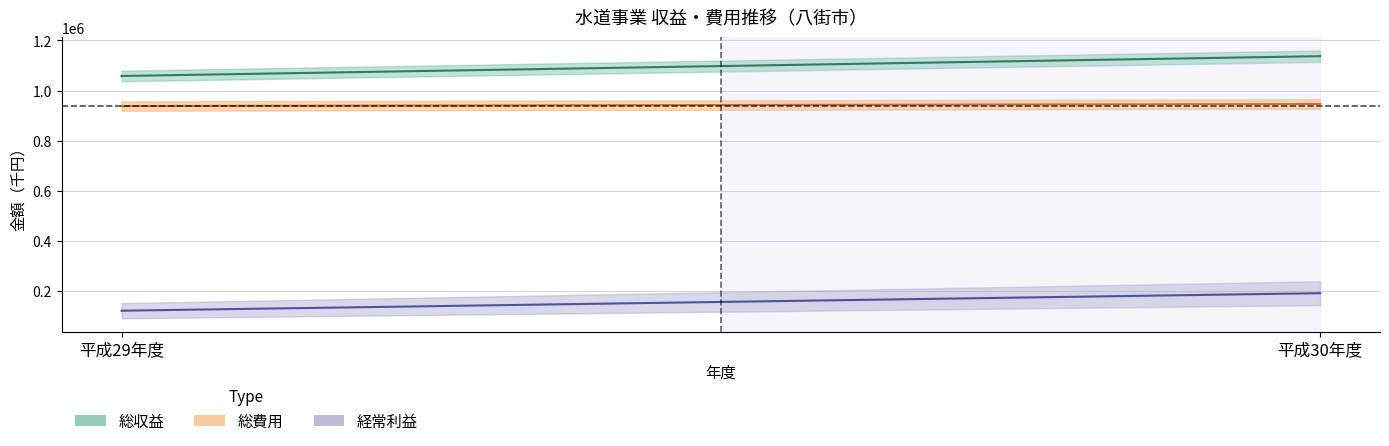

The 総費用 series shows 1492720 at 平成30年度. True or false?

False